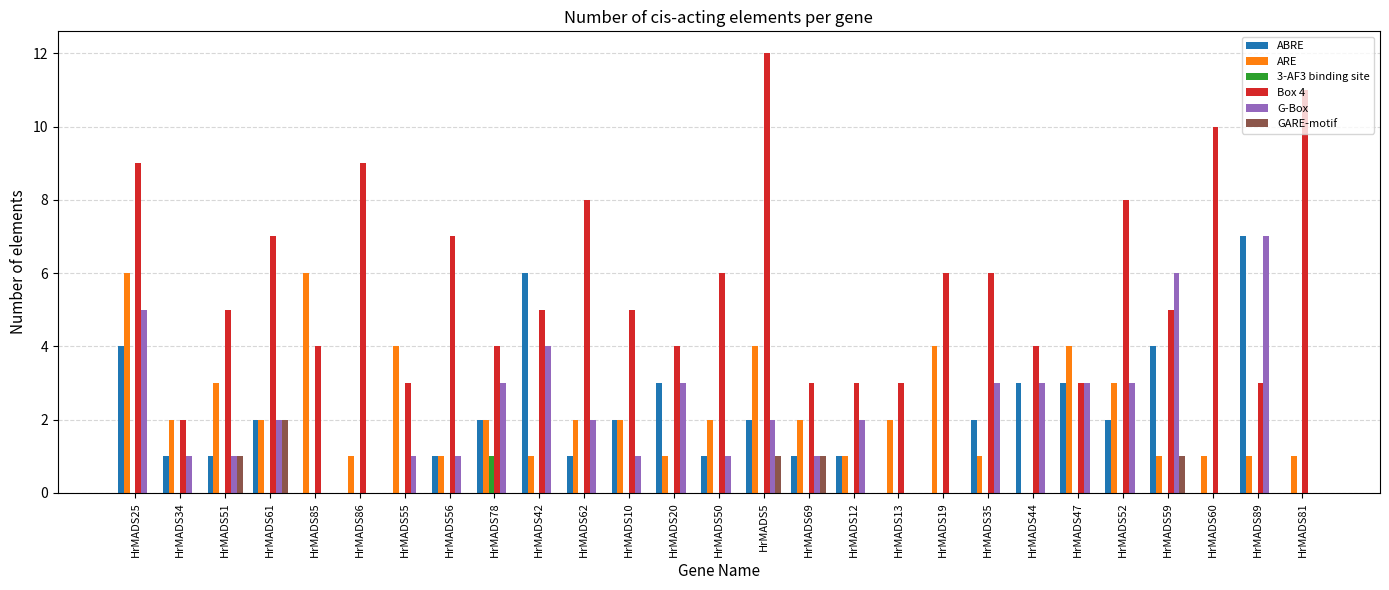

How many groups of bars are there?

27